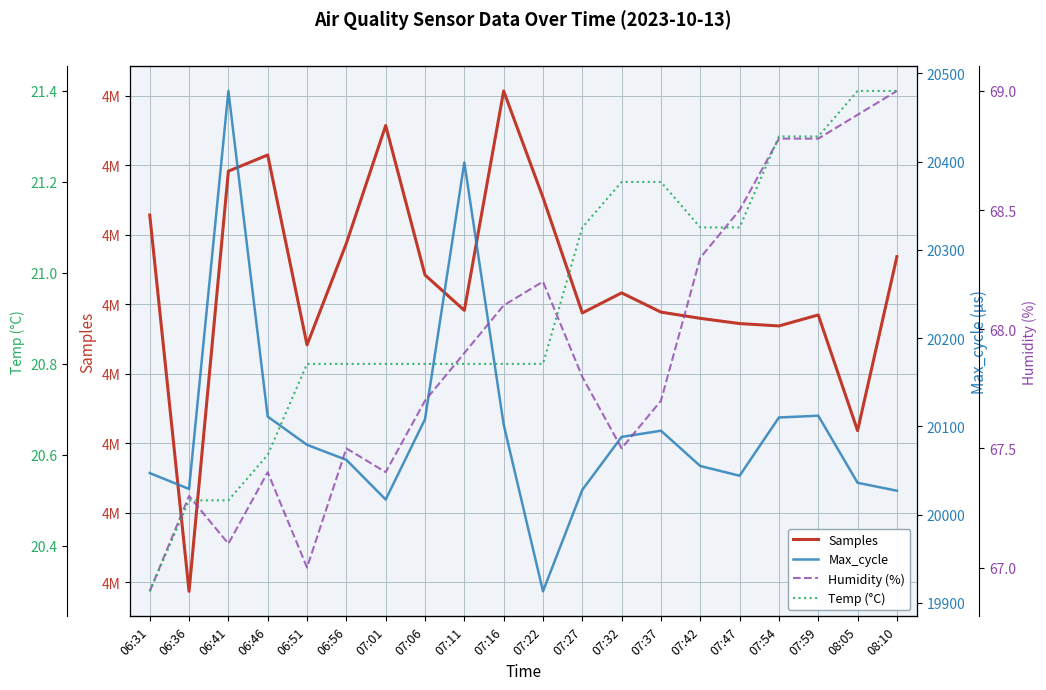

Rank the series at 07:27 from highest to lowest value.

Samples, Max_cycle, Humidity (%), Temp (°C)